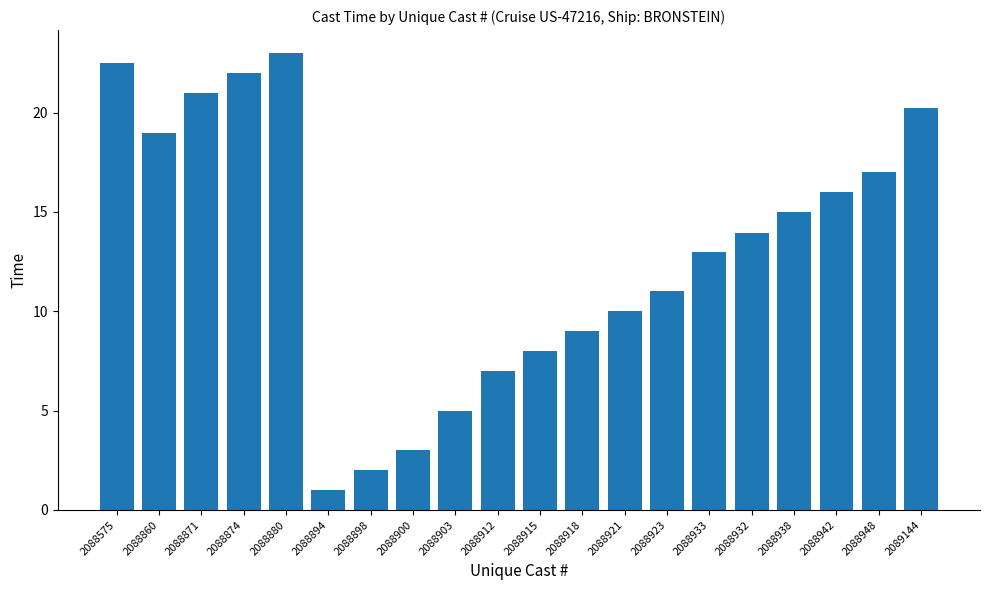

How many series are shown in this chart?

1